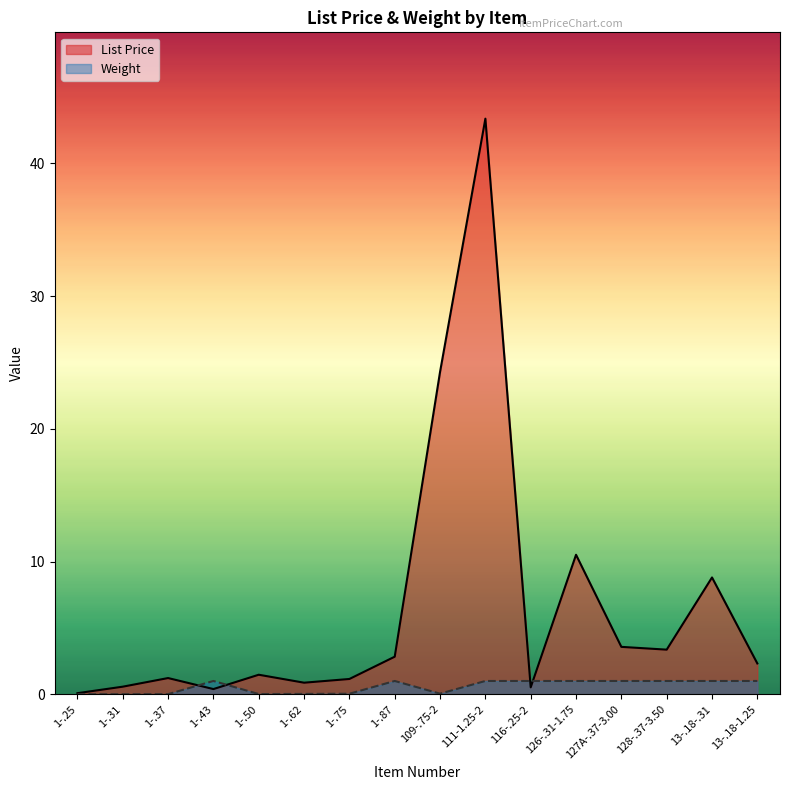

What is the spread (max minus min) of values at 1-.50?

1.5